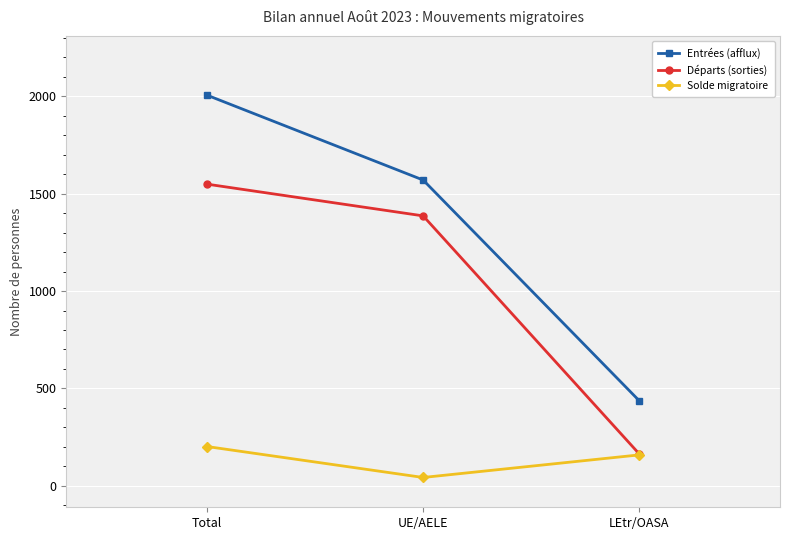

What is the value of the Départs (sorties) point at the 3rd from the left?

163